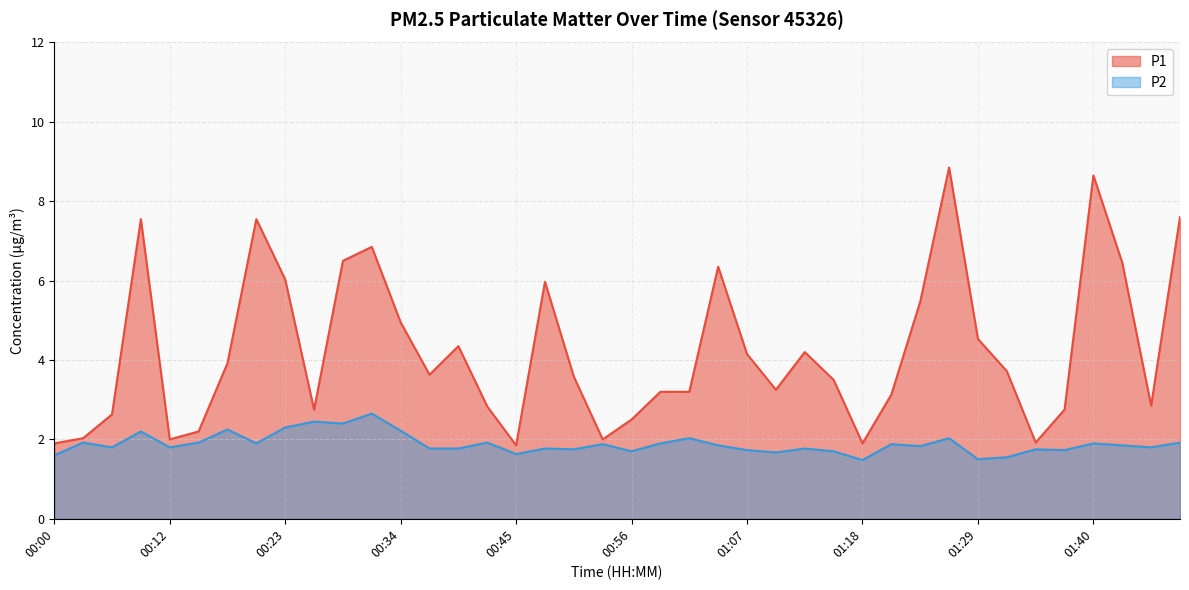

At which category does the chart reach its minimum across all series?

01:18